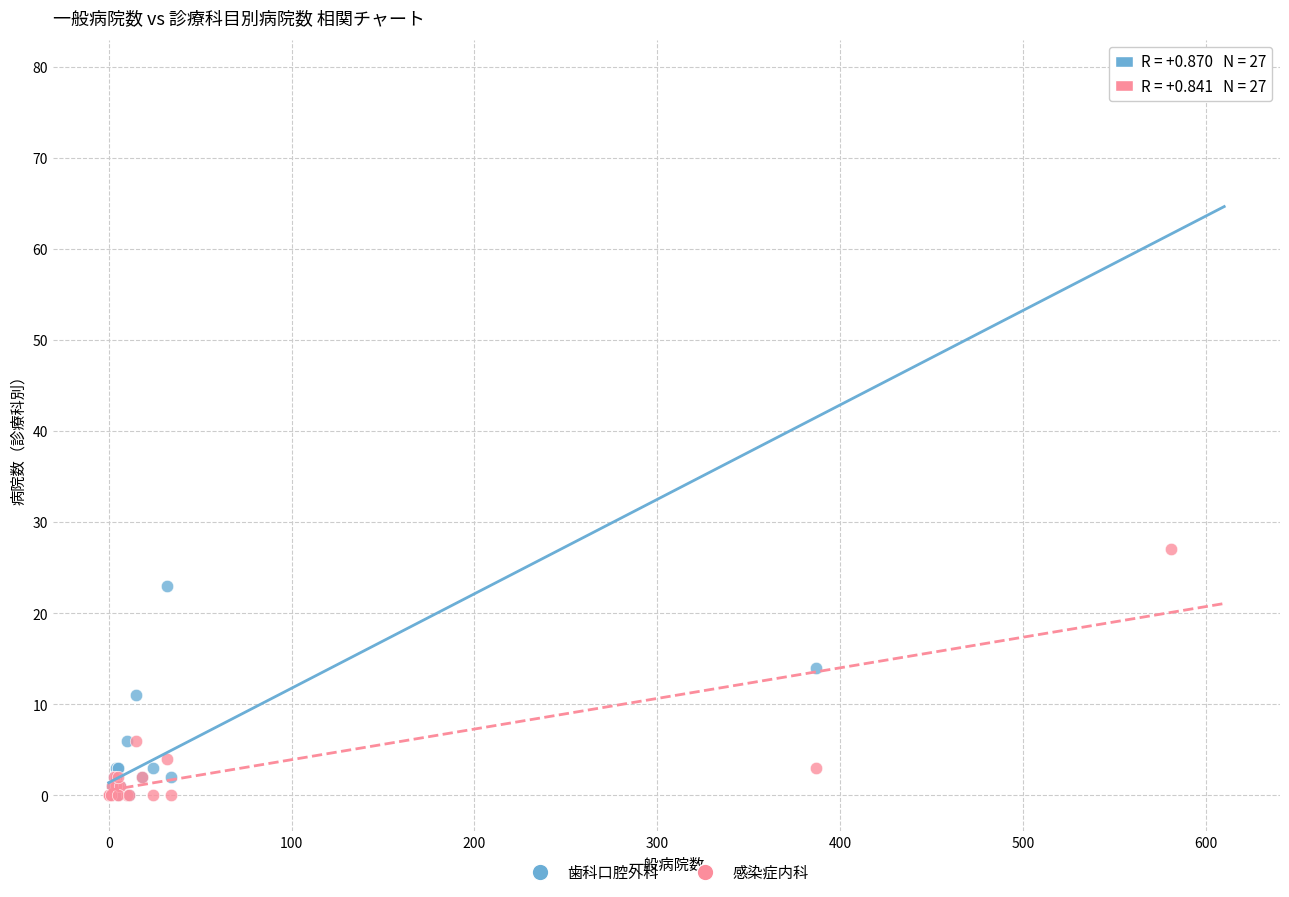

Across all series, what Y value is closest to 39?

27